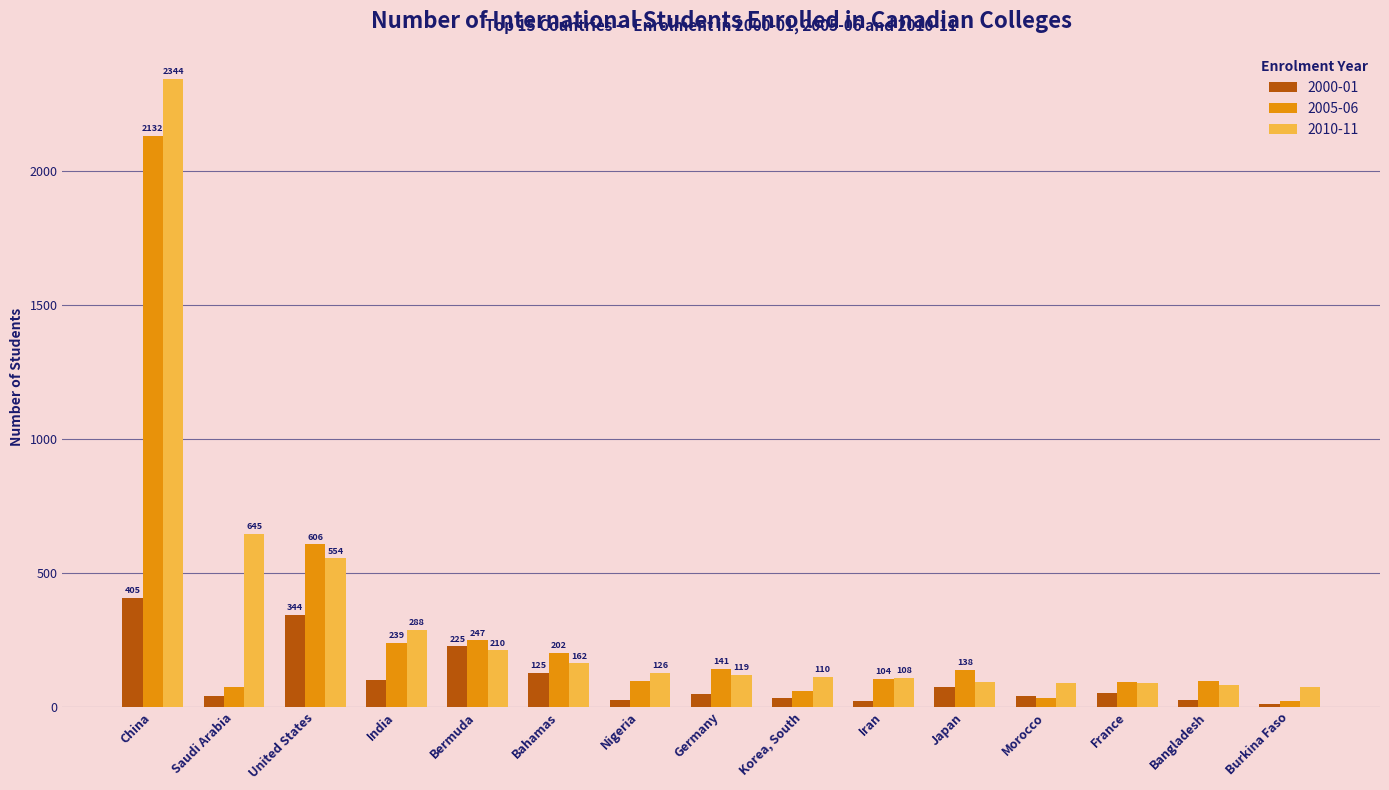

Which series has the widest spread of values?

2010-11